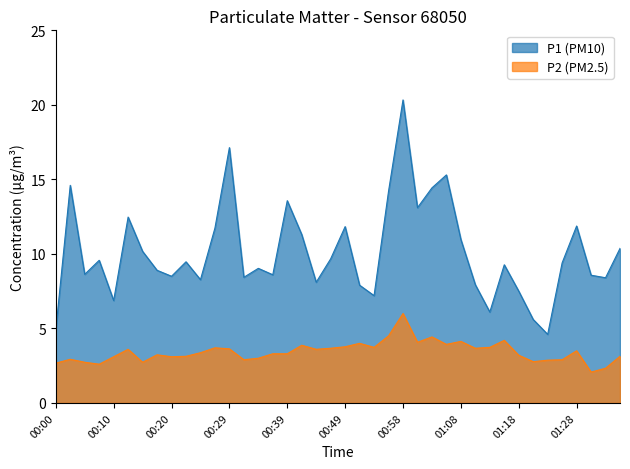

What is the difference between the highest and lowest values at 00:05?

5.9